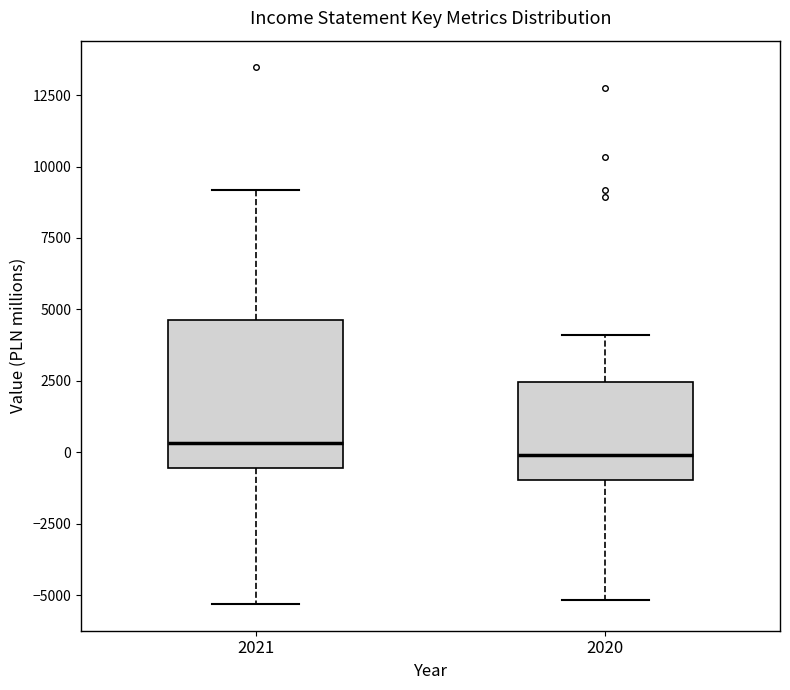

Which box is the tallest, from its lower edge to its upper edge?

2021